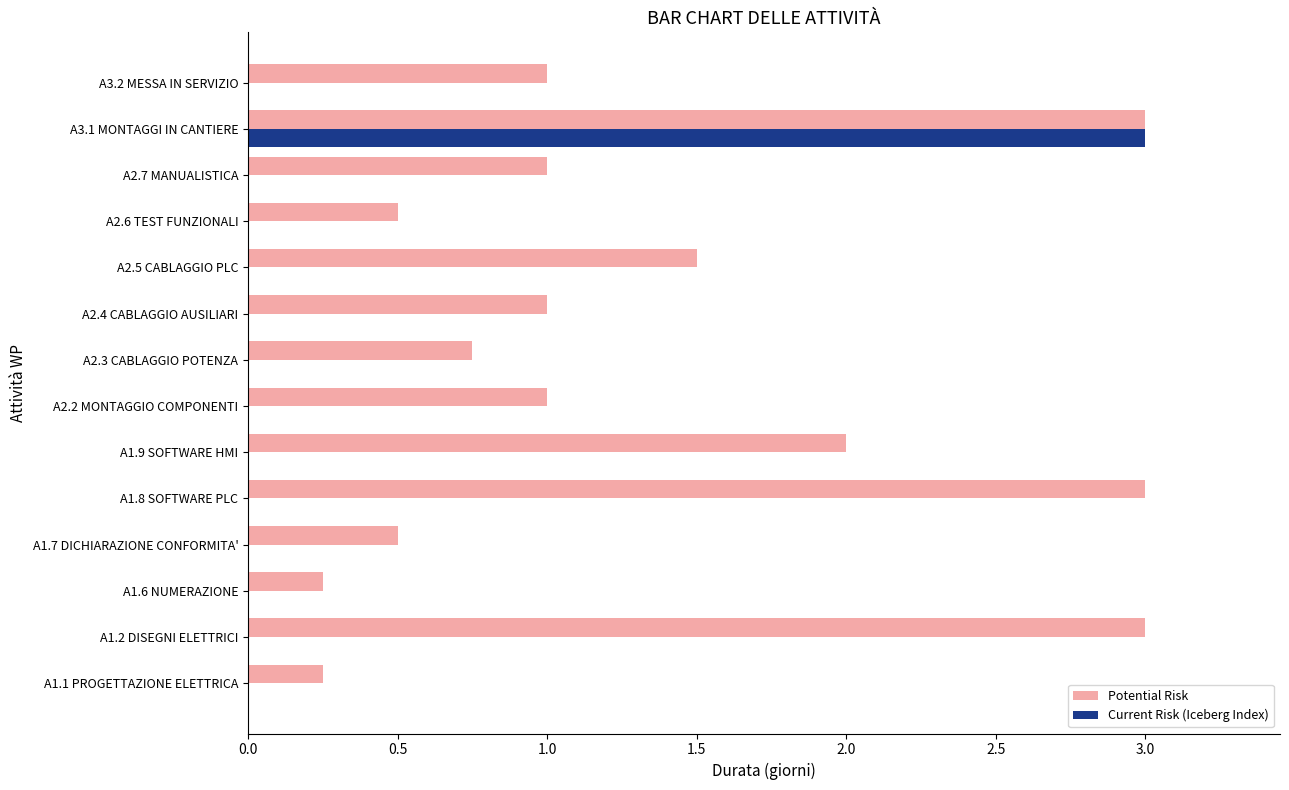

What are all the series names shown in the legend?

Potential Risk, Current Risk (Iceberg Index)